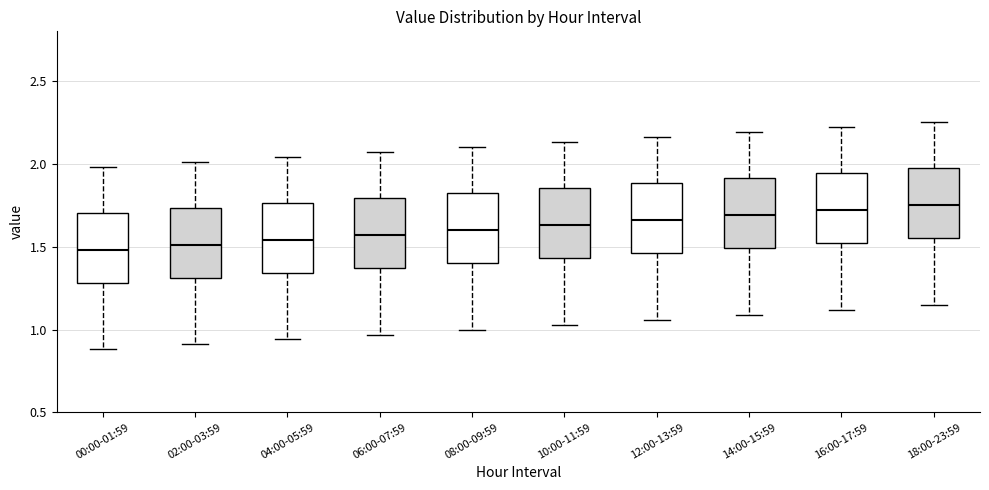

Reading left to right, transcribe this box plot: for each box, give where its median line is, the range the box spans, and where its two whiskers end, as read against the y-axis. The values are not printed on the chart, so give them approximately, as read against the axis.

00:00-01:59: median 1.50, box 1.30 to 1.70, whiskers 0.90 to 2.00
02:00-03:59: median 1.50, box 1.30 to 1.75, whiskers 0.90 to 2.00
04:00-05:59: median 1.55, box 1.35 to 1.75, whiskers 0.95 to 2.05
06:00-07:59: median 1.55, box 1.35 to 1.80, whiskers 0.95 to 2.05
08:00-09:59: median 1.60, box 1.40 to 1.85, whiskers 1.00 to 2.10
10:00-11:59: median 1.65, box 1.45 to 1.85, whiskers 1.05 to 2.15
12:00-13:59: median 1.65, box 1.45 to 1.90, whiskers 1.05 to 2.15
14:00-15:59: median 1.70, box 1.50 to 1.90, whiskers 1.10 to 2.20
16:00-17:59: median 1.70, box 1.50 to 1.95, whiskers 1.10 to 2.20
18:00-23:59: median 1.75, box 1.55 to 2.00, whiskers 1.15 to 2.25